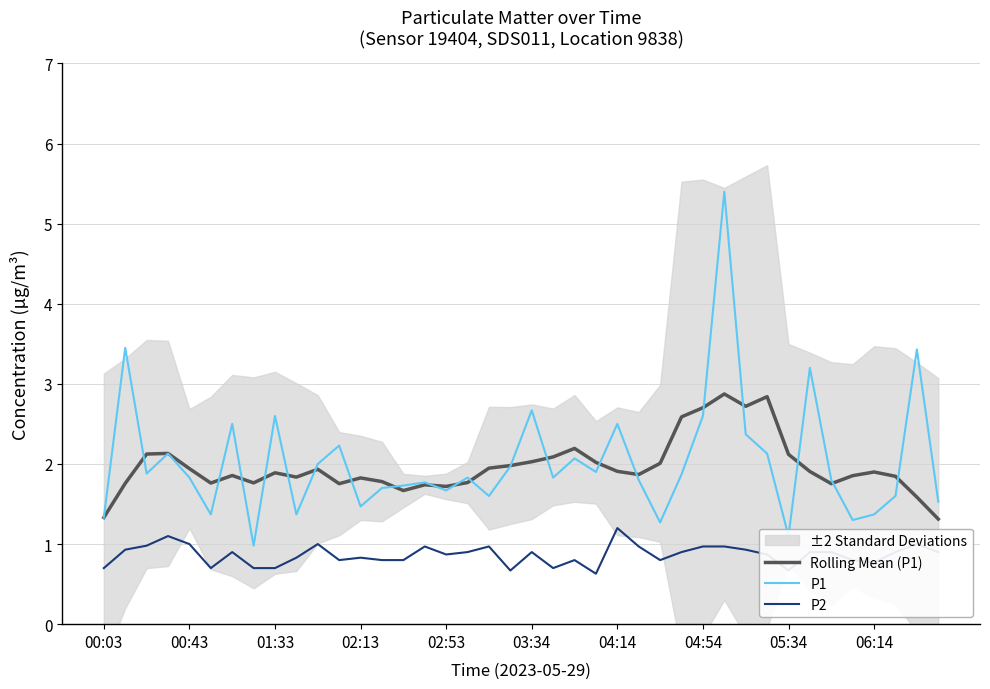

What is the spread (max minus min) of values at 31?

2.0